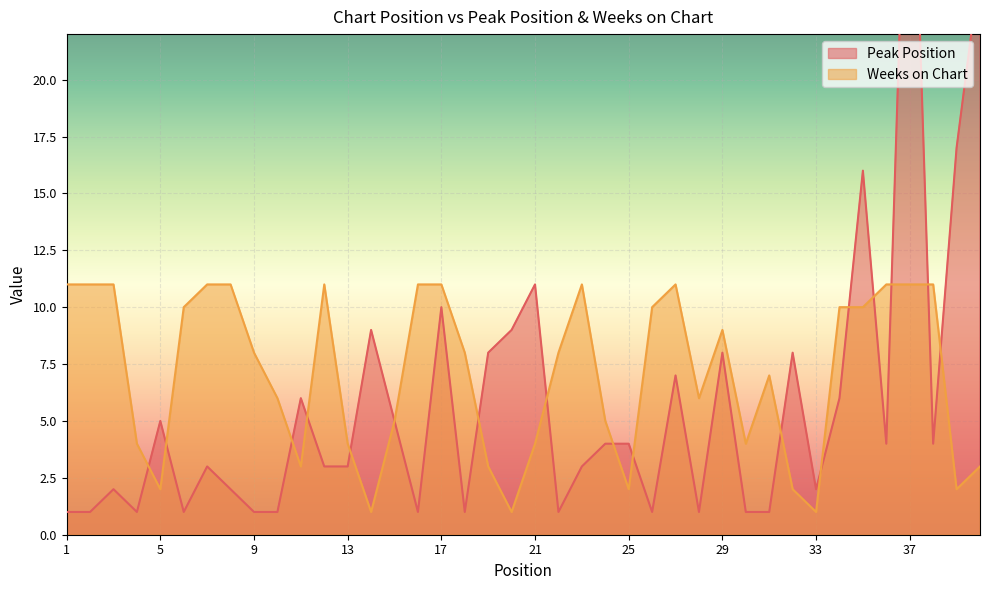

Count the number of categories in the chart.

40